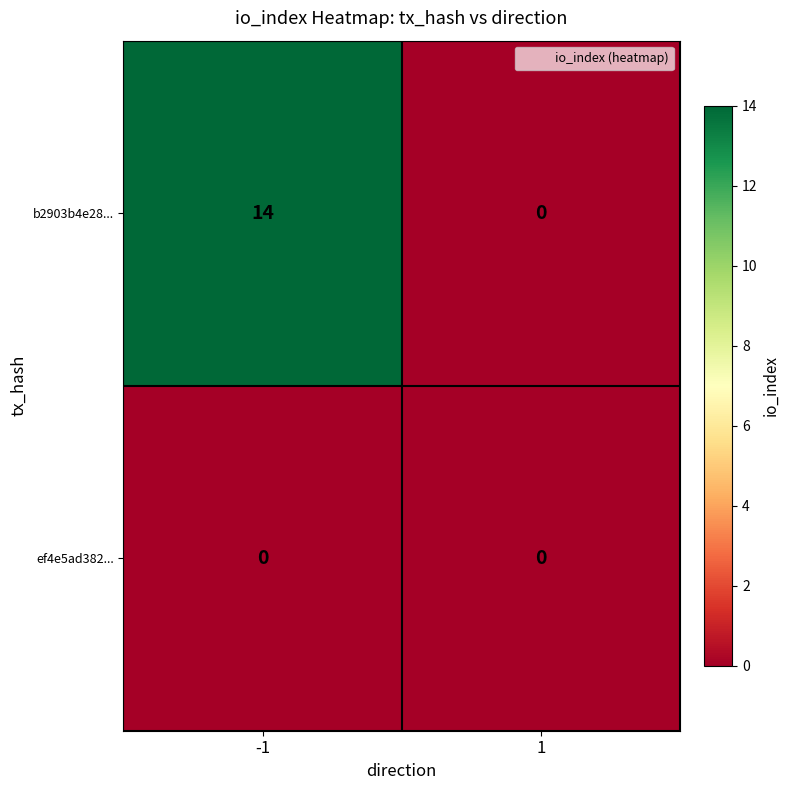

What is the maximum value shown in the chart?

14